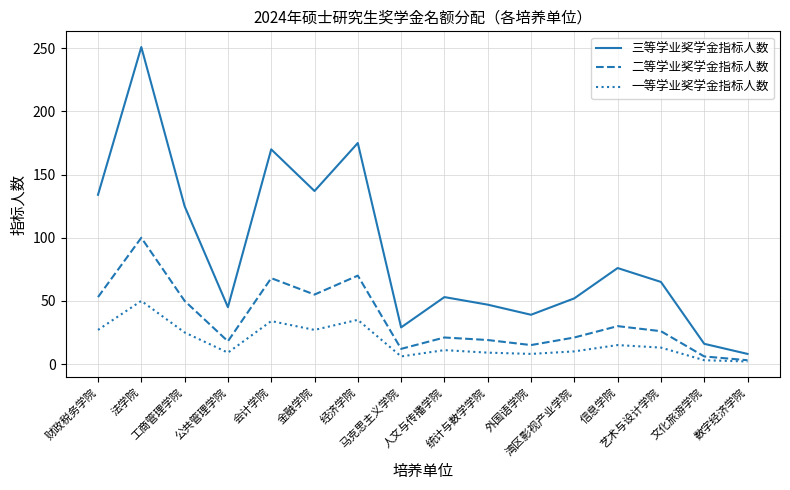

What is the greatest value displayed?

251